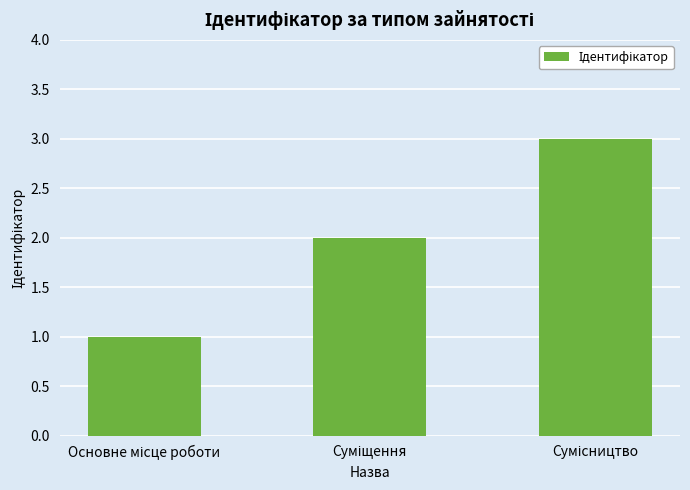

What is the difference between the maximum and minimum values?

2